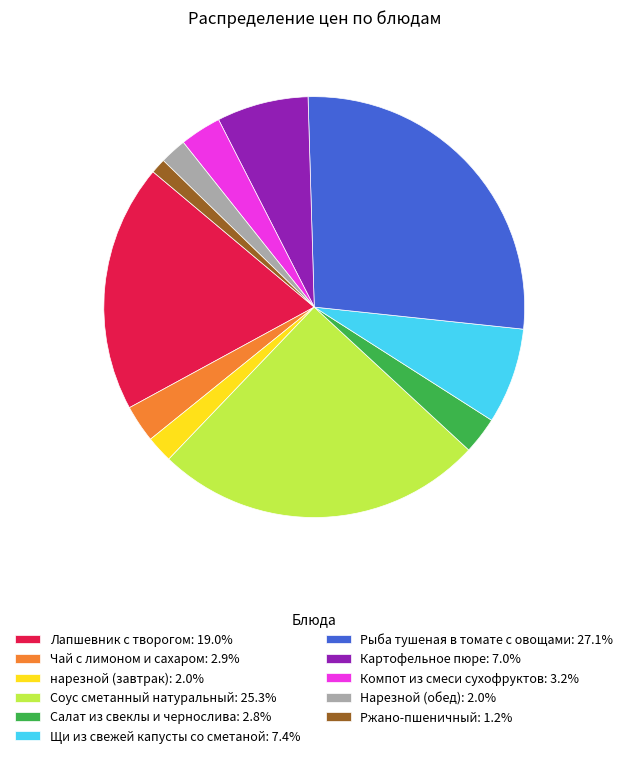

Is there any slice that represents more than half of the pie?

No